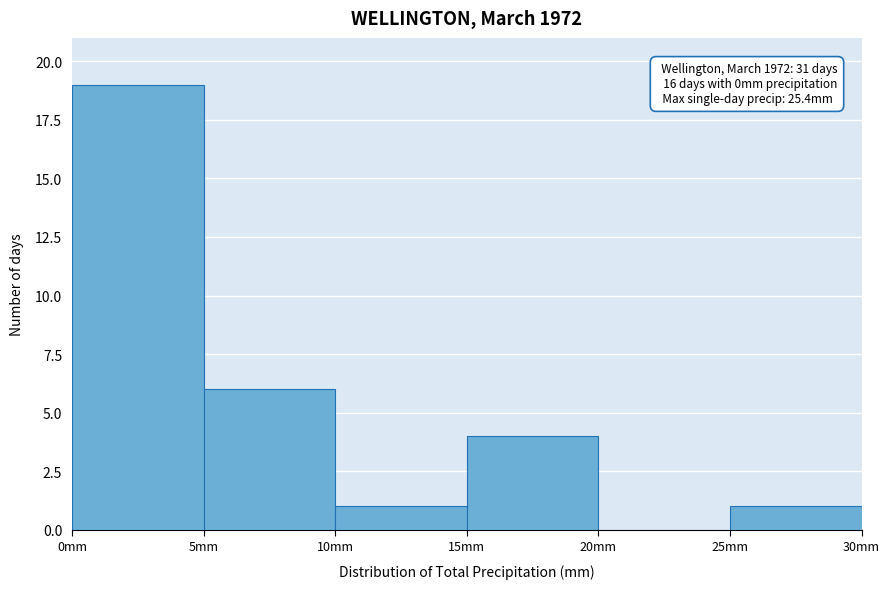

Over which range of the x-axis is the bar tallest?

0 to 5